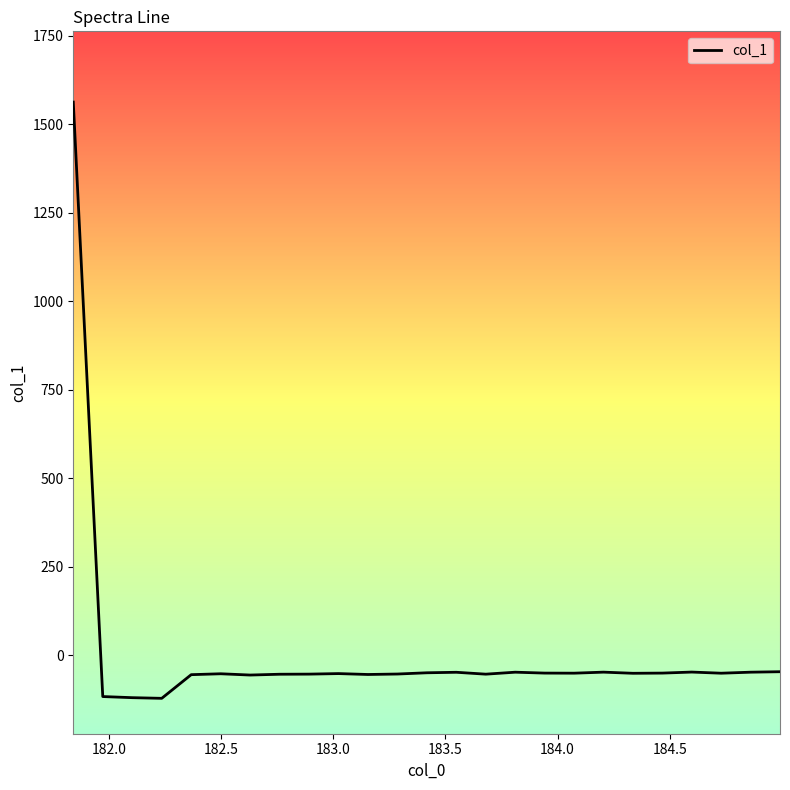

What is the maximum value shown in the chart?

1562.3